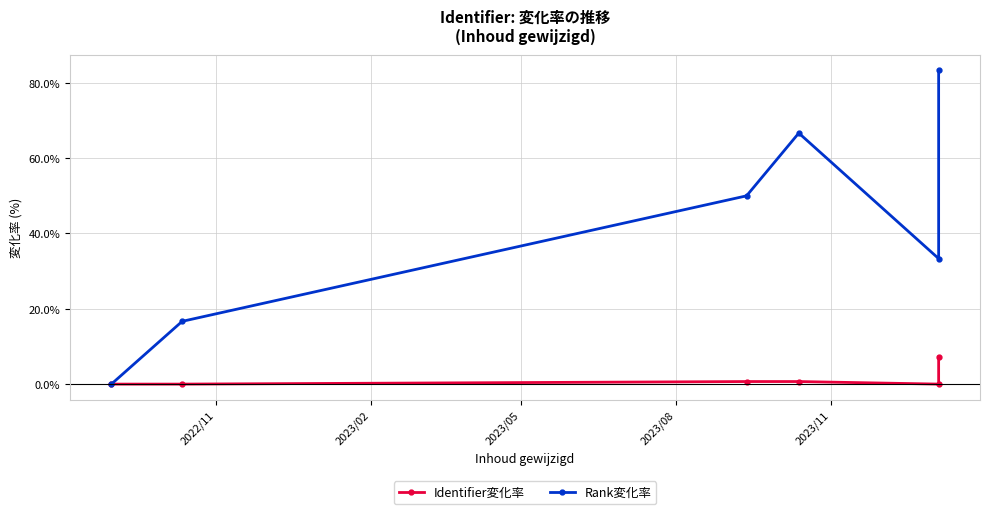

What is the difference between the maximum and minimum values in the Rank変化率 series?

83.3